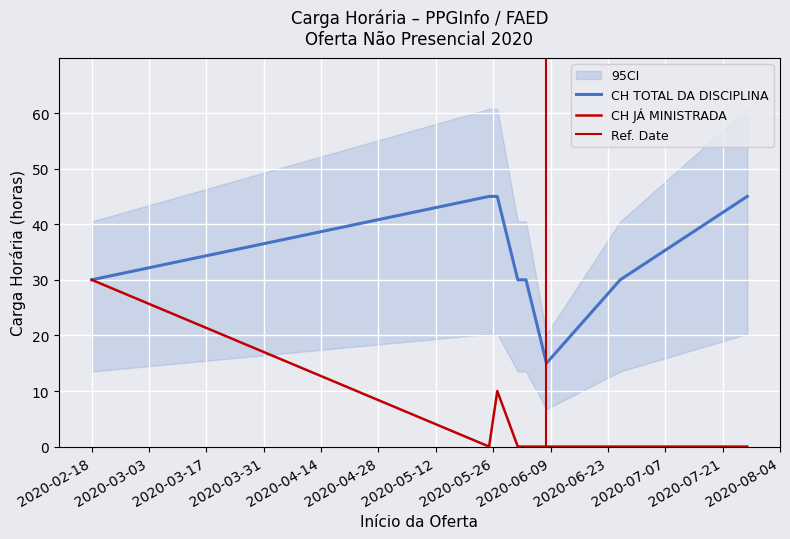

What position from the left is 2020-06-03?

5